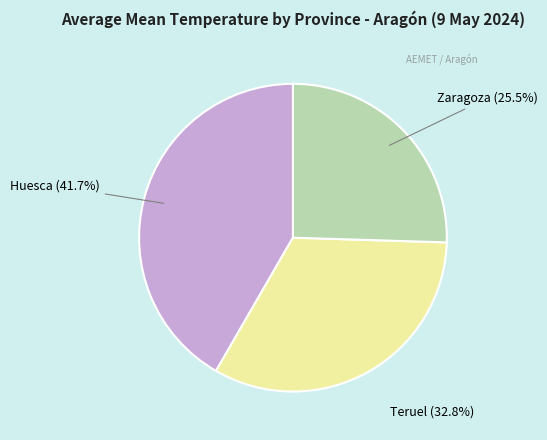

To the nearest percent, what is the average slice percentage?

33%